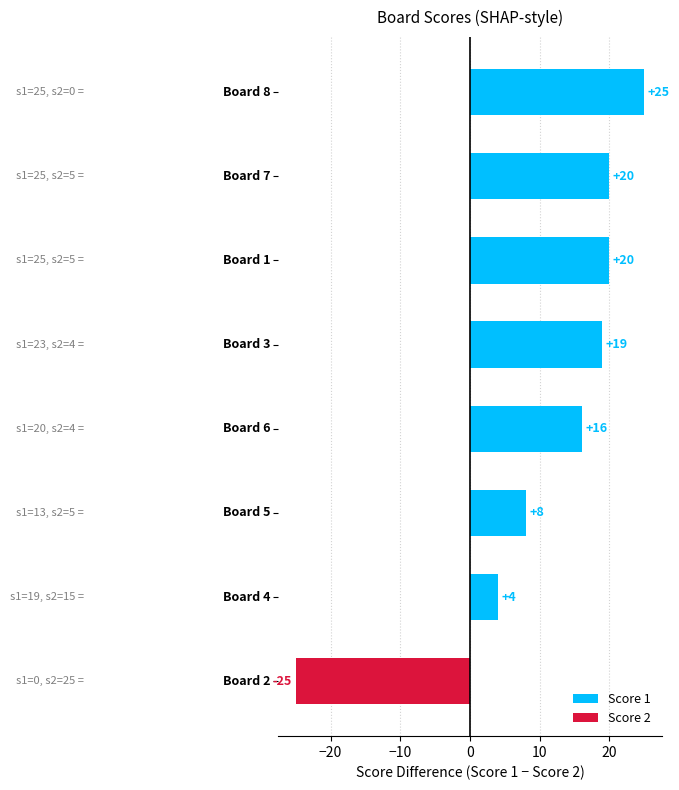

What is the smallest value displayed?

-25